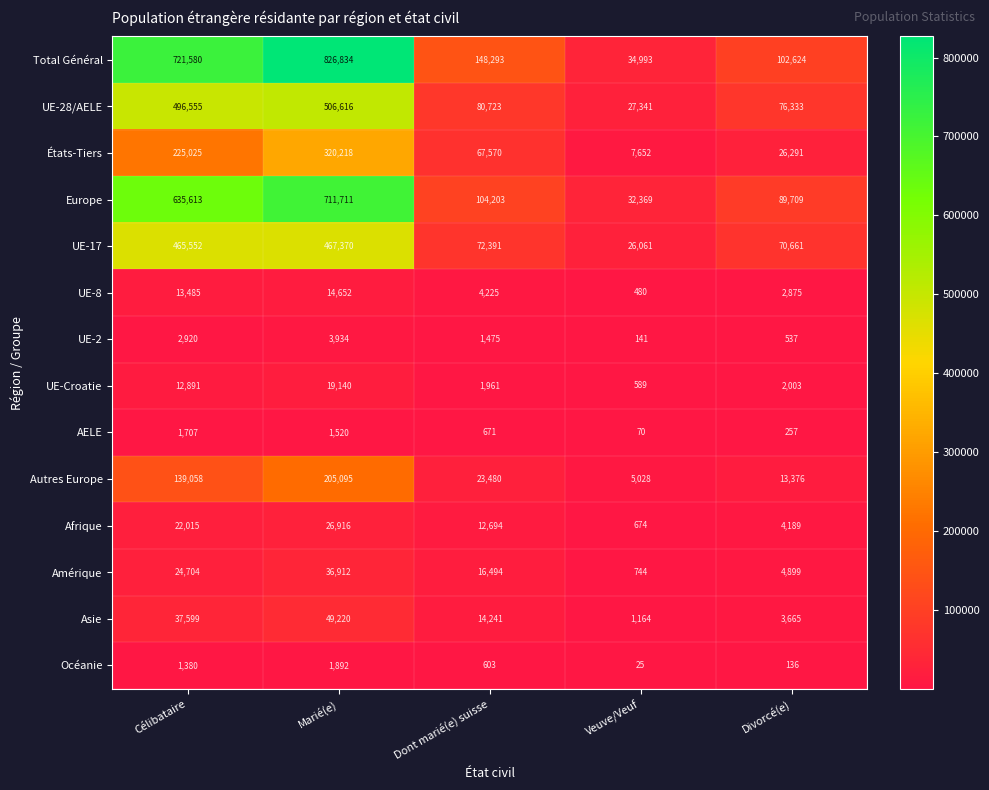

How many distinct data groups are displayed?

14